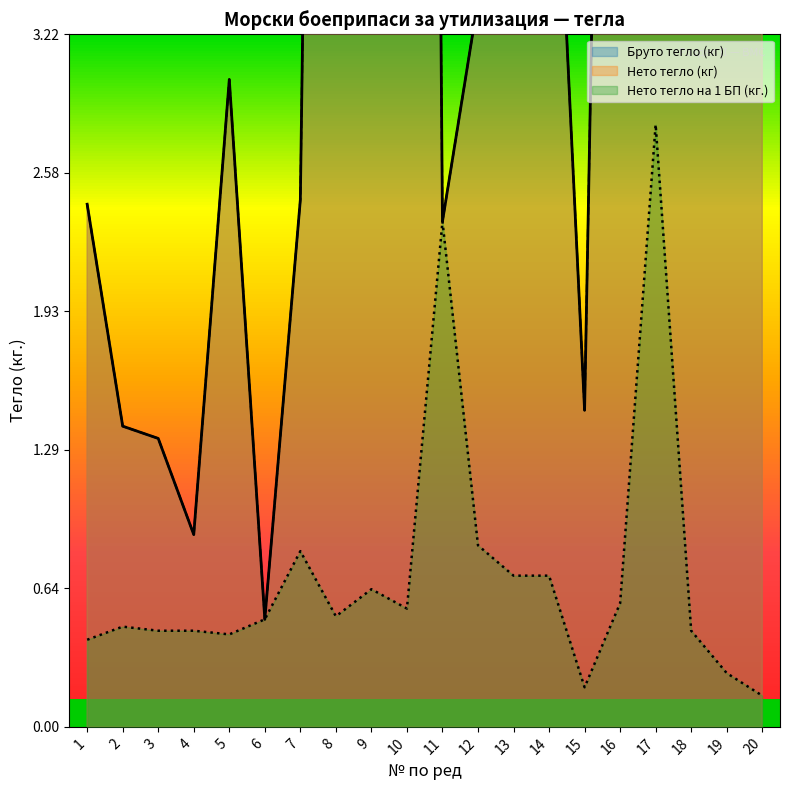

What is the difference between the highest and lowest values at 1?

2.0